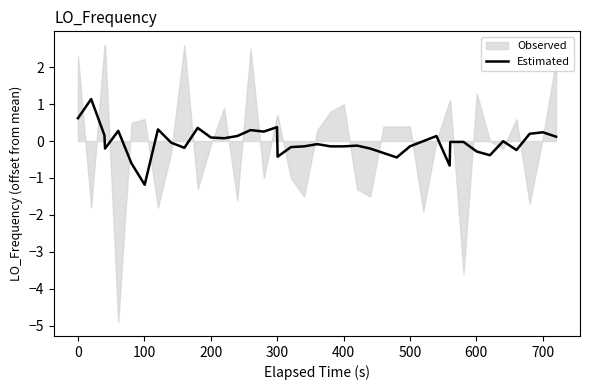

What is the minimum value for Estimated?

-1.2